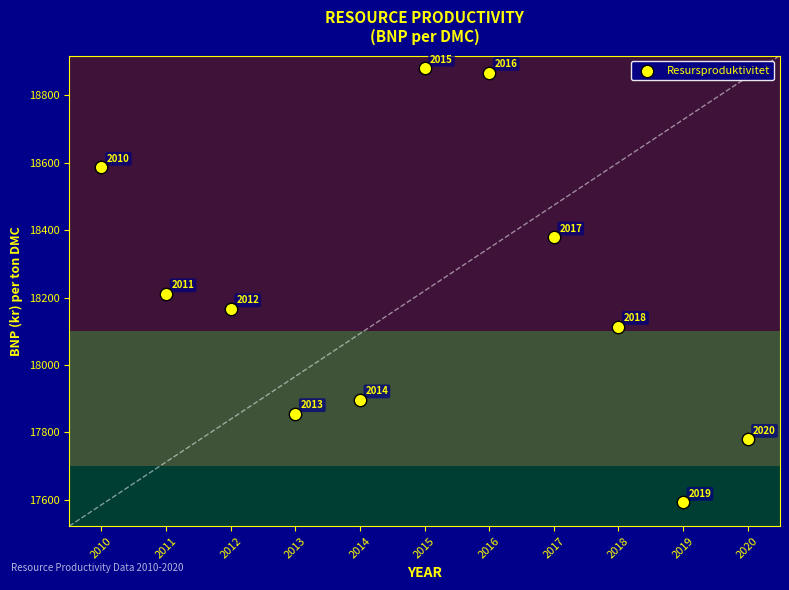

What Y value in the scatter plot is closest to 18236?

18210.9